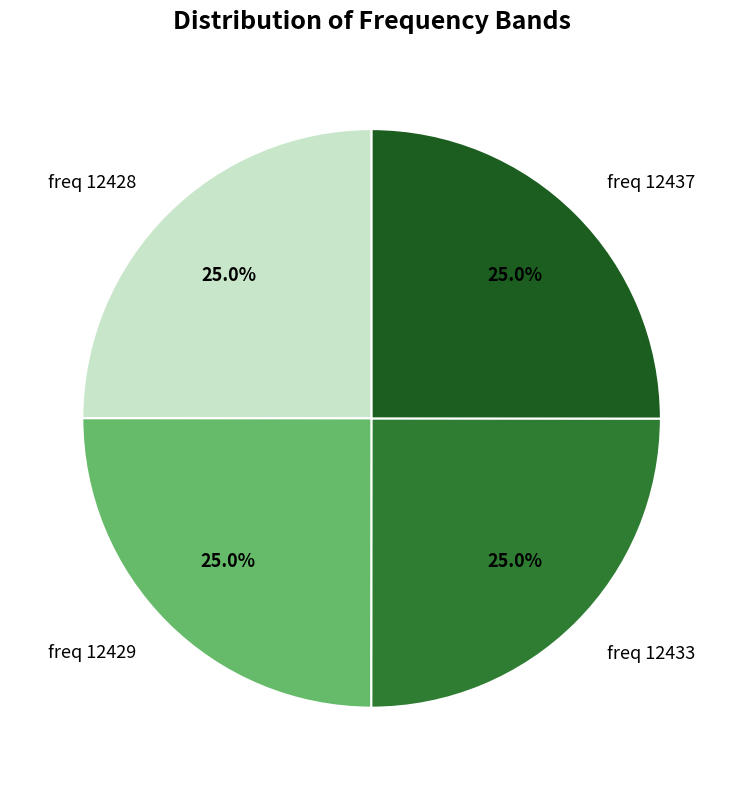

Does freq 12428 account for over 50% of the chart?

No